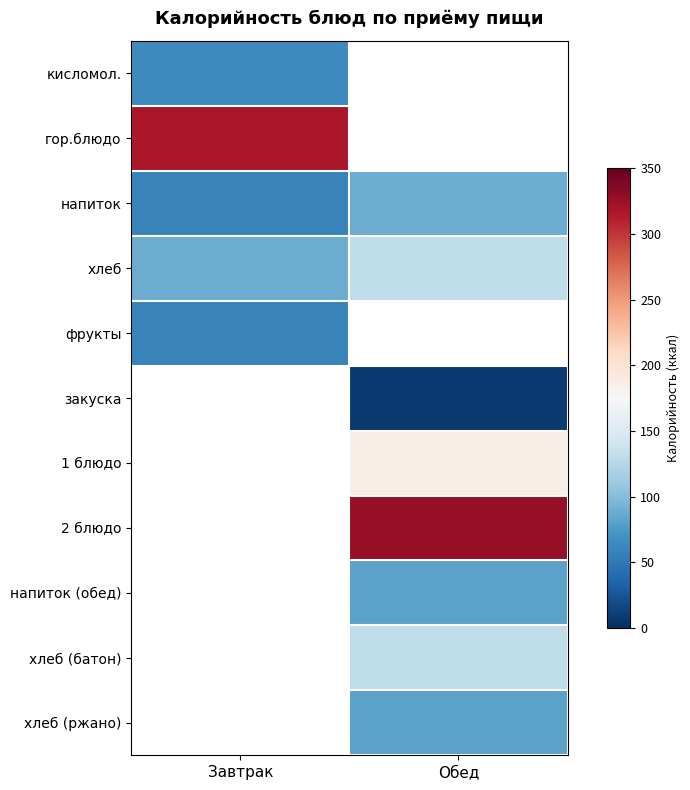

List the labels in order of напиток (обед) value, smallest first.

Завтрак, Обед